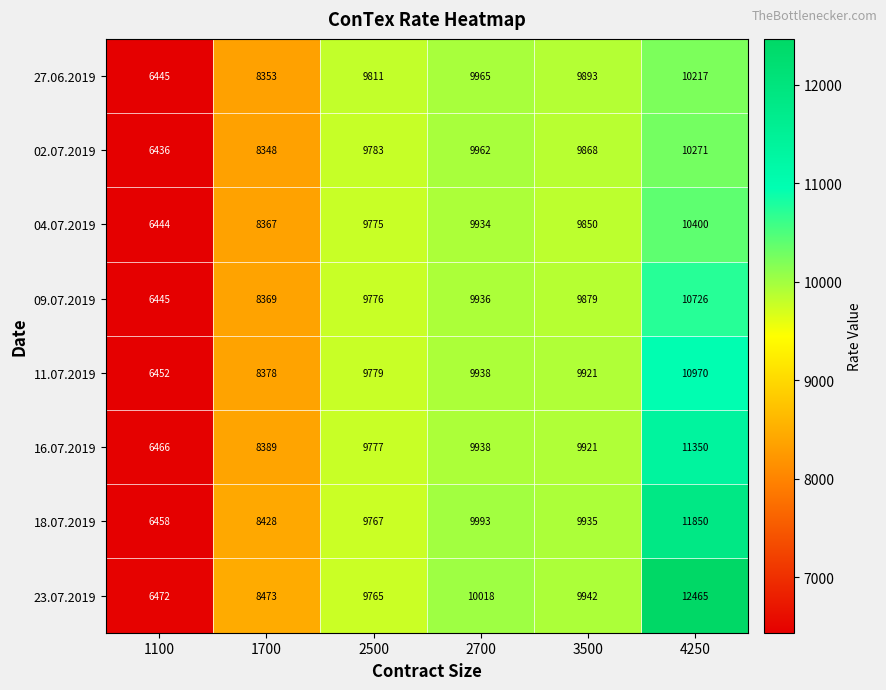

How many categories are shown in the chart?

6